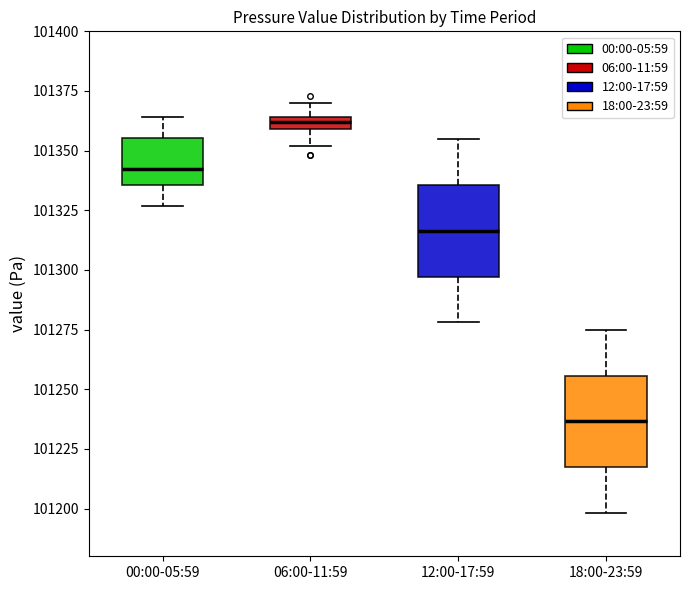

Where is the lower edge of the box for 00:00-05:59 on the y-axis? The values are not printed on the chart, so give them approximately, as read against the axis.

101335